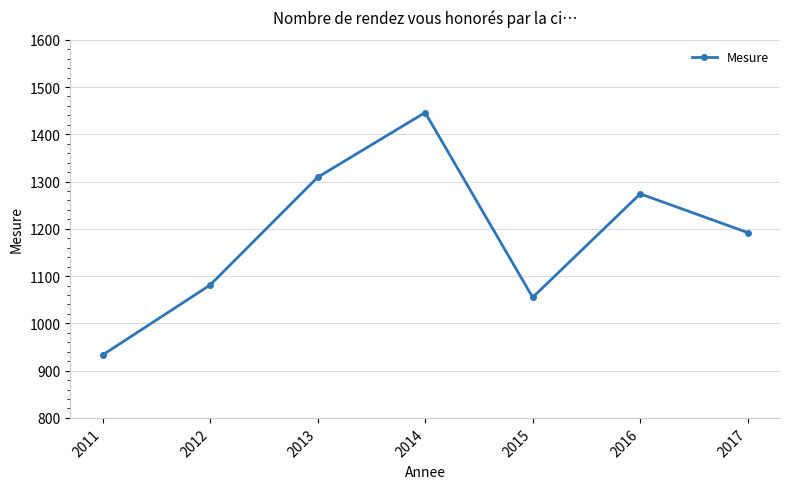

Which label corresponds to the smallest value in the chart?

2011